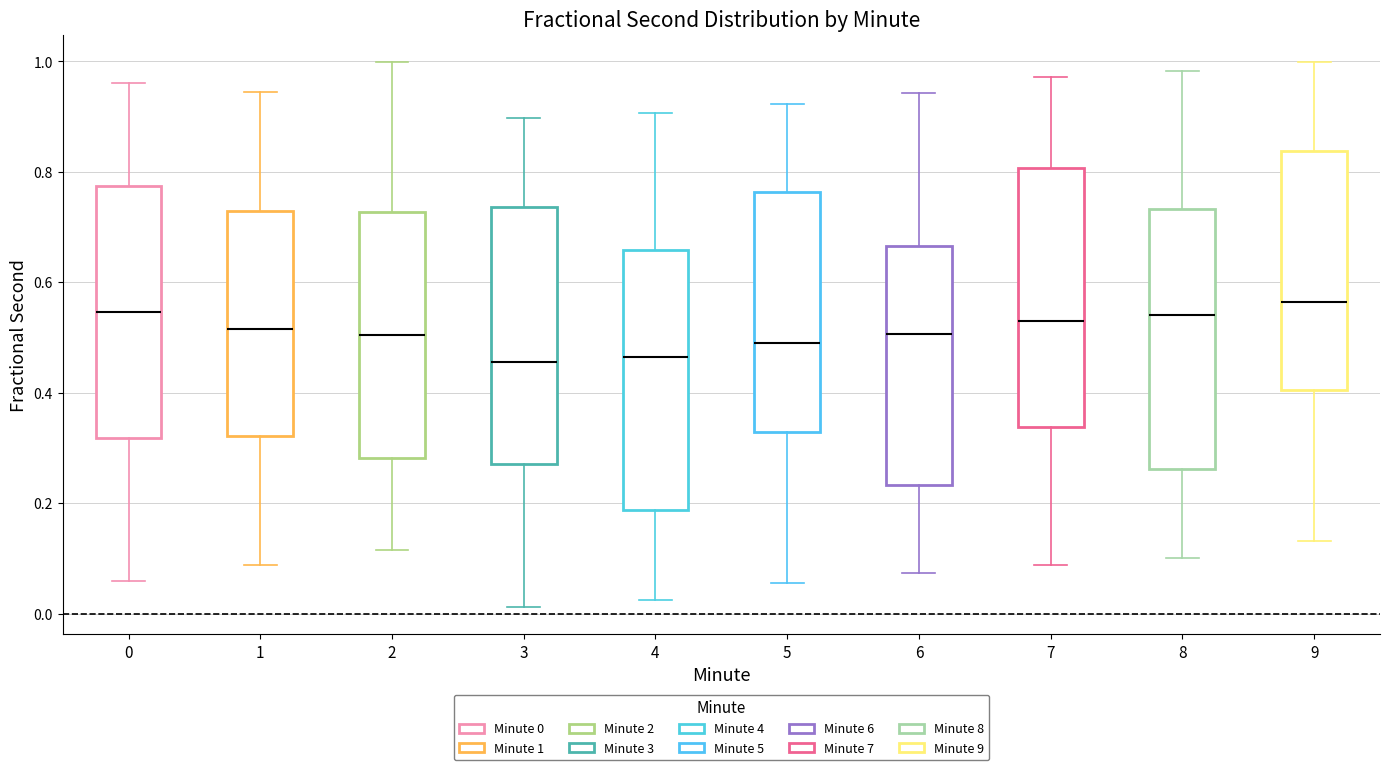

Reading left to right, transcribe this box plot: for each box, give where its median line is, the range the box spans, and where its two whiskers end, as read against the y-axis. The values are not printed on the chart, so give them approximately, as read against the axis.

0: median 0.54, box 0.32 to 0.78, whiskers 0.06 to 0.96
1: median 0.52, box 0.32 to 0.72, whiskers 0.08 to 0.94
2: median 0.50, box 0.28 to 0.72, whiskers 0.12 to 1.00
3: median 0.46, box 0.28 to 0.74, whiskers 0.02 to 0.90
4: median 0.46, box 0.18 to 0.66, whiskers 0.02 to 0.90
5: median 0.50, box 0.32 to 0.76, whiskers 0.06 to 0.92
6: median 0.50, box 0.24 to 0.66, whiskers 0.08 to 0.94
7: median 0.52, box 0.34 to 0.80, whiskers 0.08 to 0.98
8: median 0.54, box 0.26 to 0.74, whiskers 0.10 to 0.98
9: median 0.56, box 0.40 to 0.84, whiskers 0.14 to 1.00